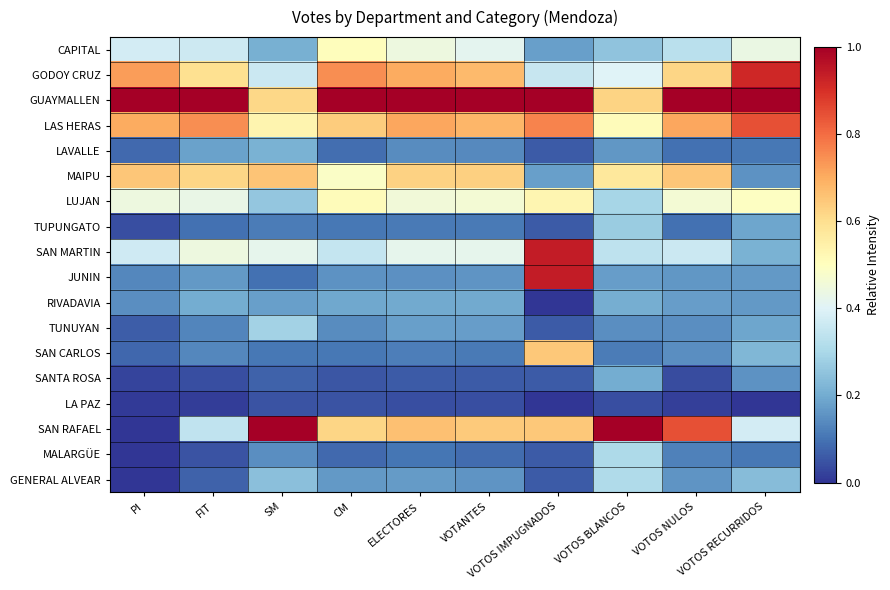

What is the spread (max minus min) of values at CM?

1.0